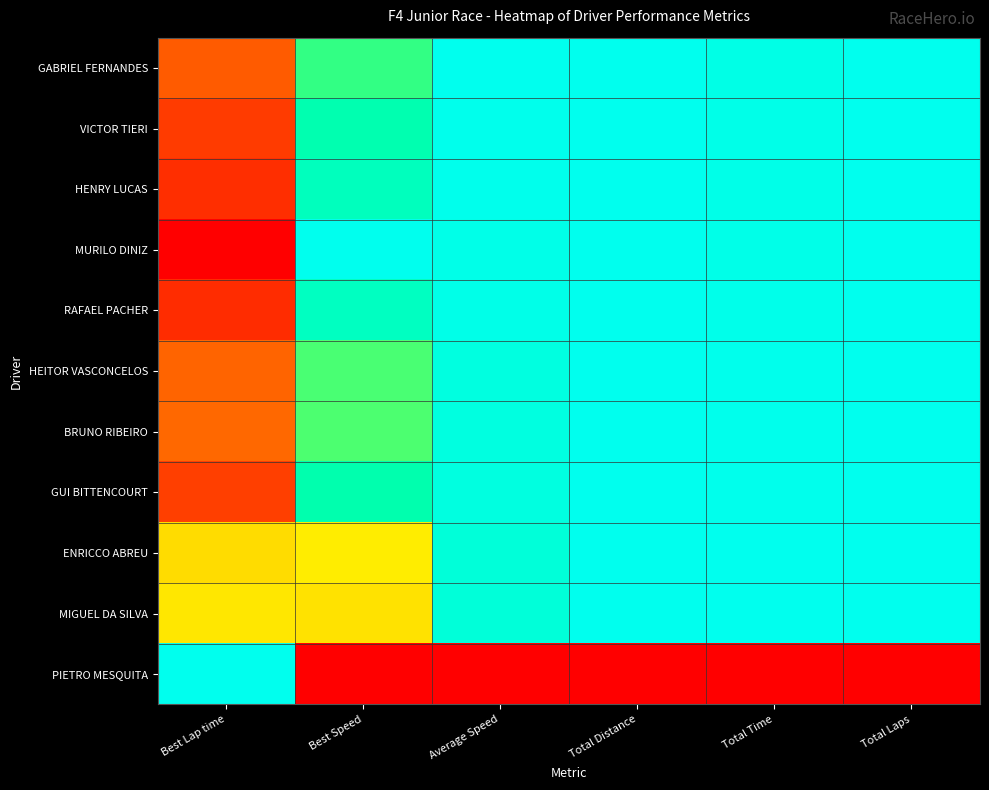

Reading left to right, extract all data points from this chart.

GABRIEL FERNANDES: Best Lap time=0.2	Best Speed=0.8	Average Speed=1.0	Total Distance=1.0	Total Time=1.0	Total Laps=1.0
VICTOR TIERI: Best Lap time=0.1	Best Speed=0.9	Average Speed=1.0	Total Distance=1.0	Total Time=1.0	Total Laps=1.0
HENRY LUCAS: Best Lap time=0.1	Best Speed=0.9	Average Speed=1.0	Total Distance=1.0	Total Time=1.0	Total Laps=1.0
MURILO DINIZ: Best Lap time=0.0	Best Speed=1.0	Average Speed=1.0	Total Distance=1.0	Total Time=1.0	Total Laps=1.0
RAFAEL PACHER: Best Lap time=0.1	Best Speed=0.9	Average Speed=1.0	Total Distance=1.0	Total Time=1.0	Total Laps=1.0
HEITOR VASCONCELOS: Best Lap time=0.2	Best Speed=0.8	Average Speed=1.0	Total Distance=1.0	Total Time=1.0	Total Laps=1.0
BRUNO RIBEIRO: Best Lap time=0.2	Best Speed=0.8	Average Speed=1.0	Total Distance=1.0	Total Time=1.0	Total Laps=1.0
GUI BITTENCOURT: Best Lap time=0.1	Best Speed=0.9	Average Speed=1.0	Total Distance=1.0	Total Time=1.0	Total Laps=1.0
ENRICCO ABREU: Best Lap time=0.5	Best Speed=0.5	Average Speed=1.0	Total Distance=1.0	Total Time=1.0	Total Laps=1.0
MIGUEL DA SILVA: Best Lap time=0.5	Best Speed=0.5	Average Speed=1.0	Total Distance=1.0	Total Time=1.0	Total Laps=1.0
PIETRO MESQUITA: Best Lap time=1.0	Best Speed=0.0	Average Speed=0.0	Total Distance=0.0	Total Time=0.0	Total Laps=0.0